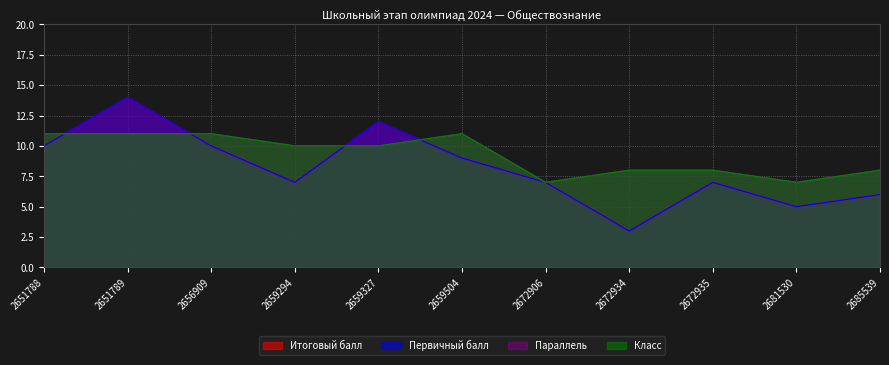

Does the chart display data point markers on the line(s)?

No